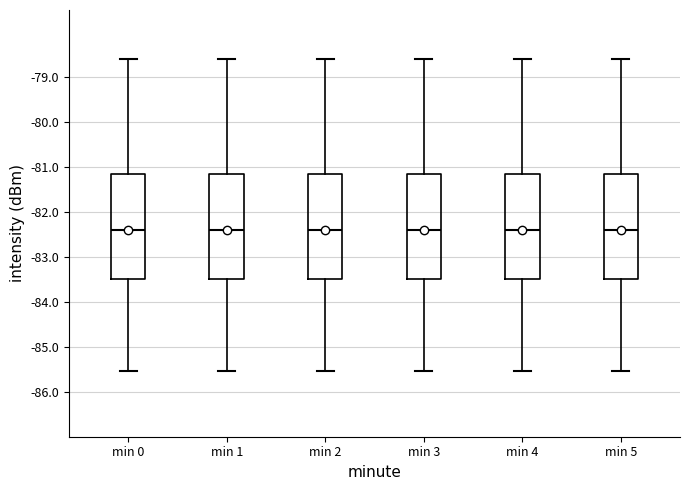

Where does the upper whisker of the box for min 1 end on the y-axis? The values are not printed on the chart, so give them approximately, as read against the axis.

-78.6